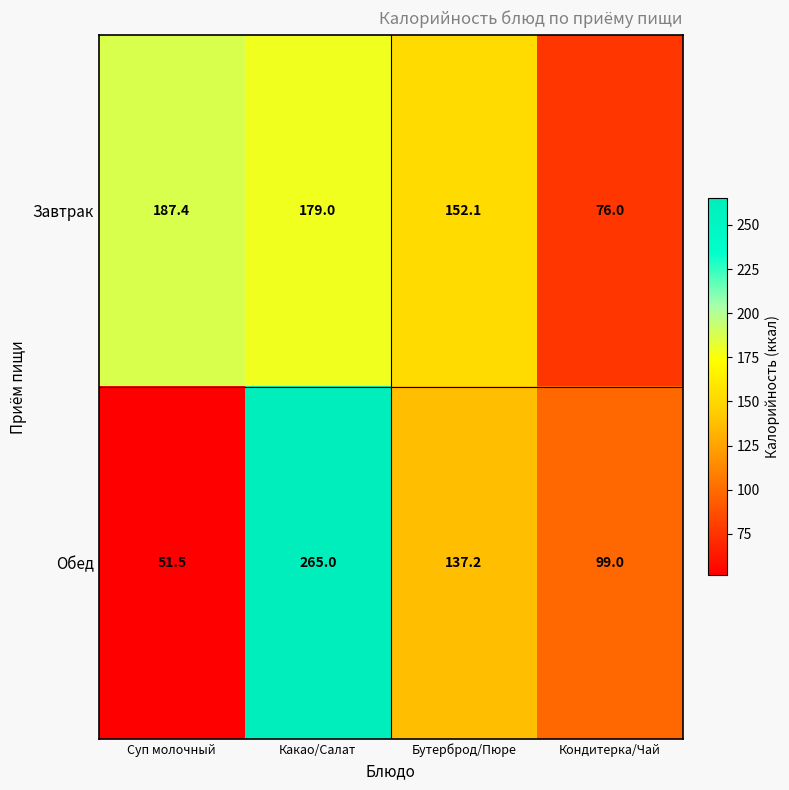

Is it true that Обед equals 43.0 at Кондитерка/Чай?

False